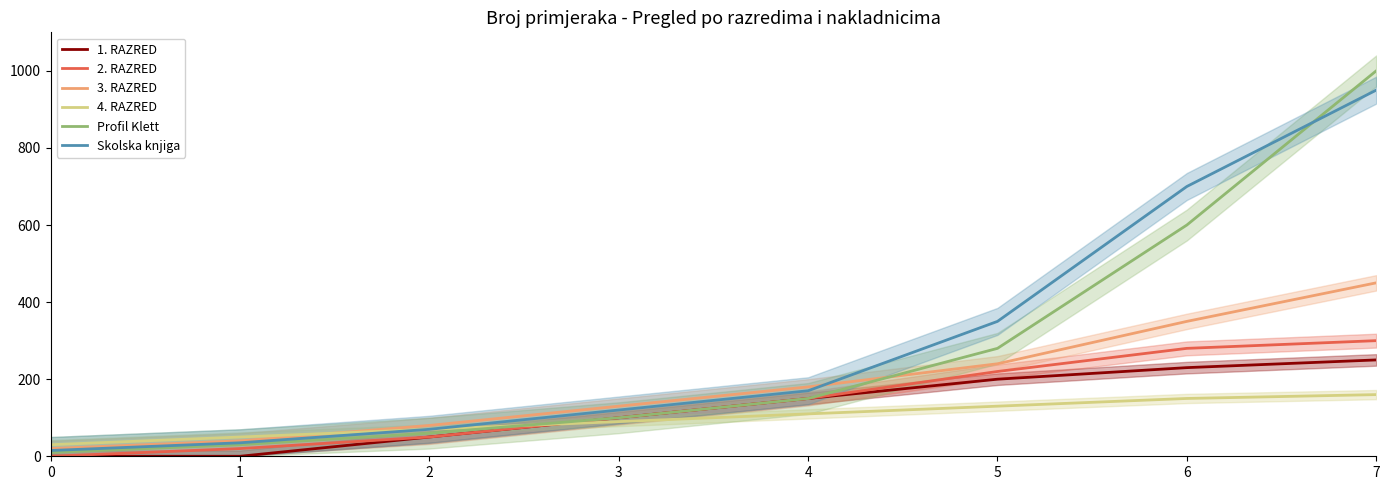

At which category is the sum across all series the highest?

7